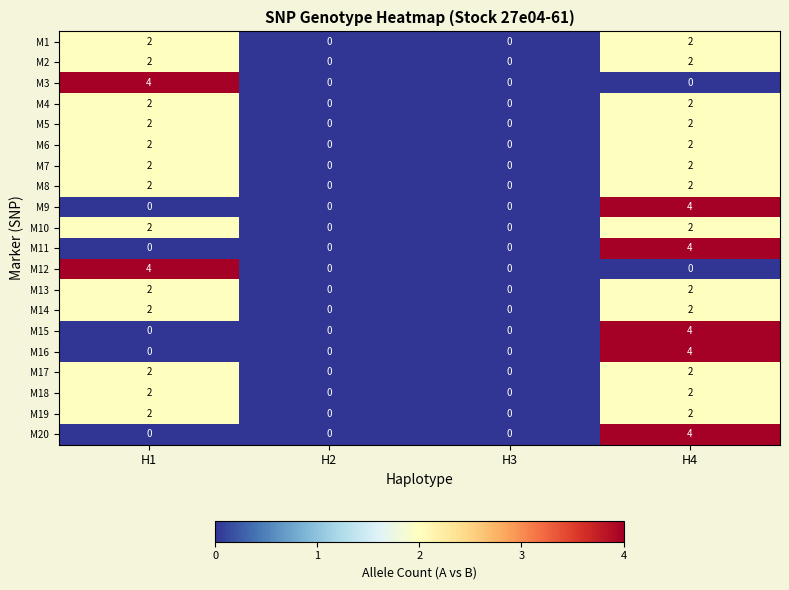

The value of M17 at H2 is 0. True or false?

True